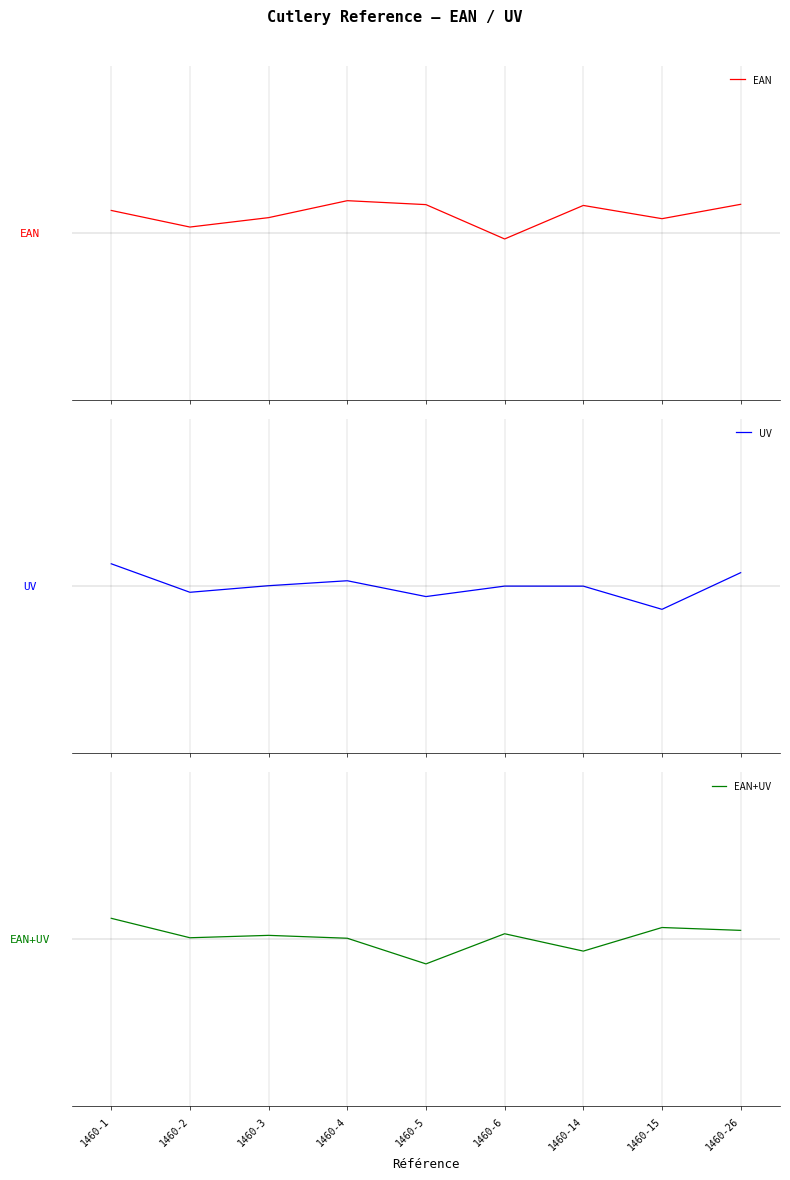

List the labels in order of EAN+UV value, largest first.

1460-1, 1460-15, 1460-26, 1460-6, 1460-3, 1460-2, 1460-4, 1460-14, 1460-5